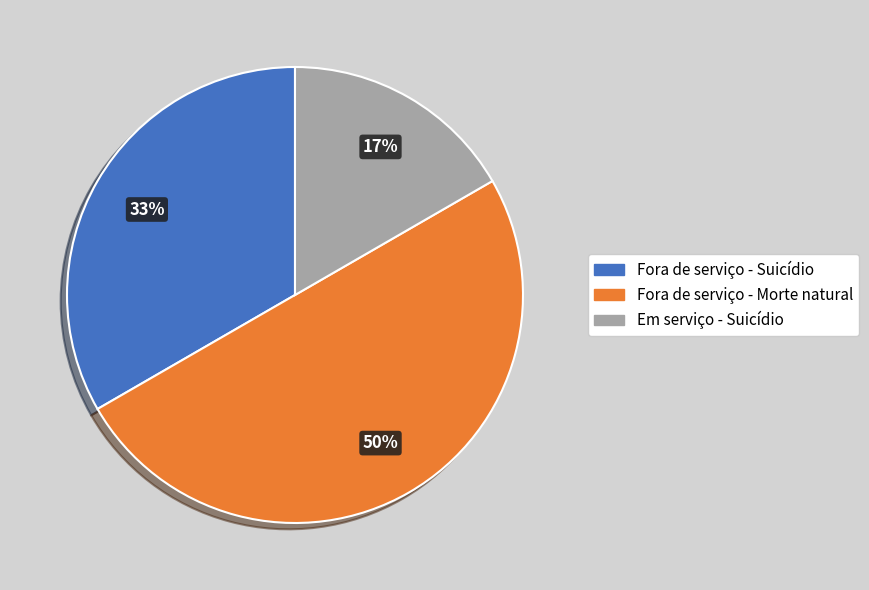

Count the number of slices in the pie.

3